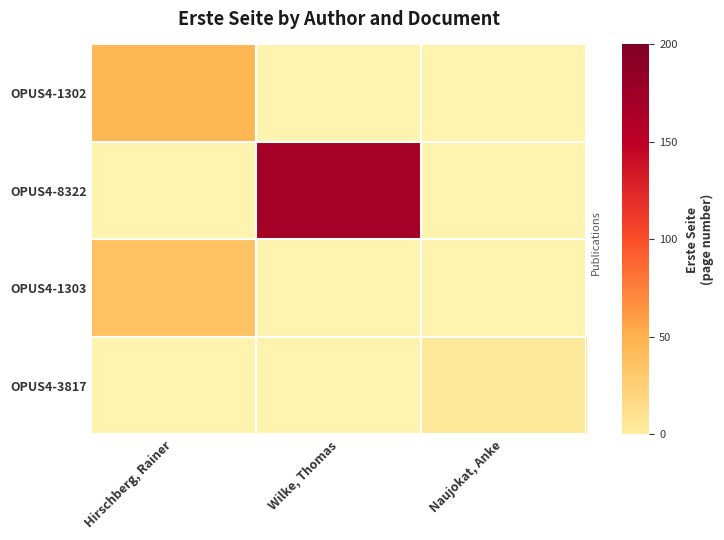

How many data points does each series have?

3